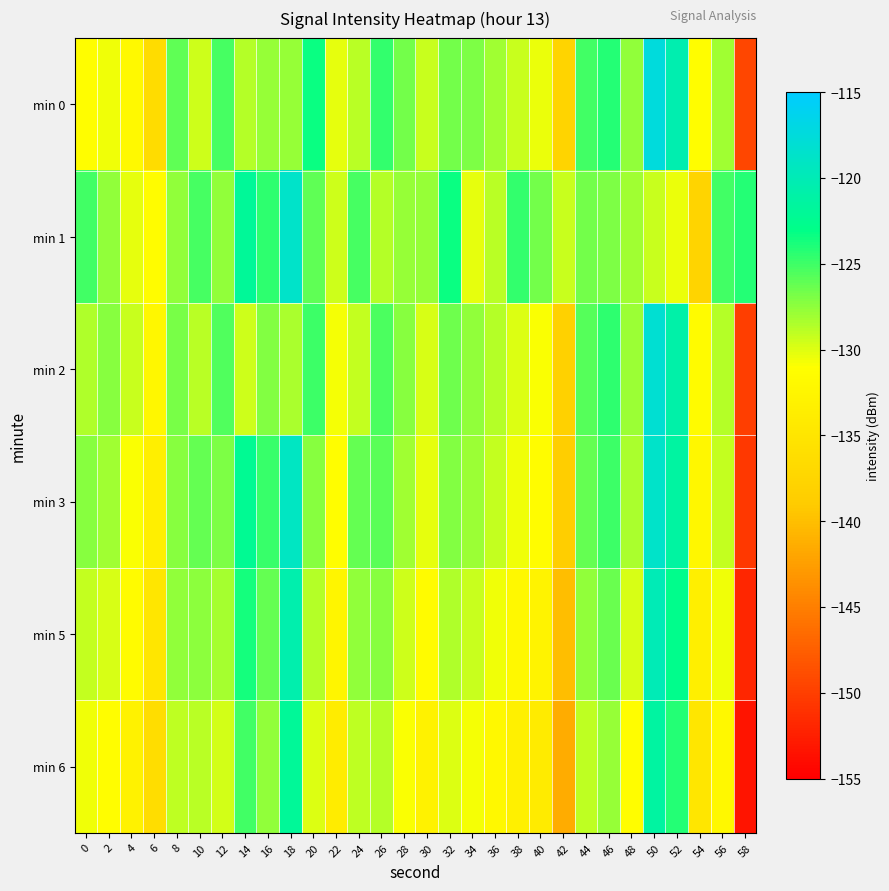

What is the difference between the highest and lowest values at 18?

9.6